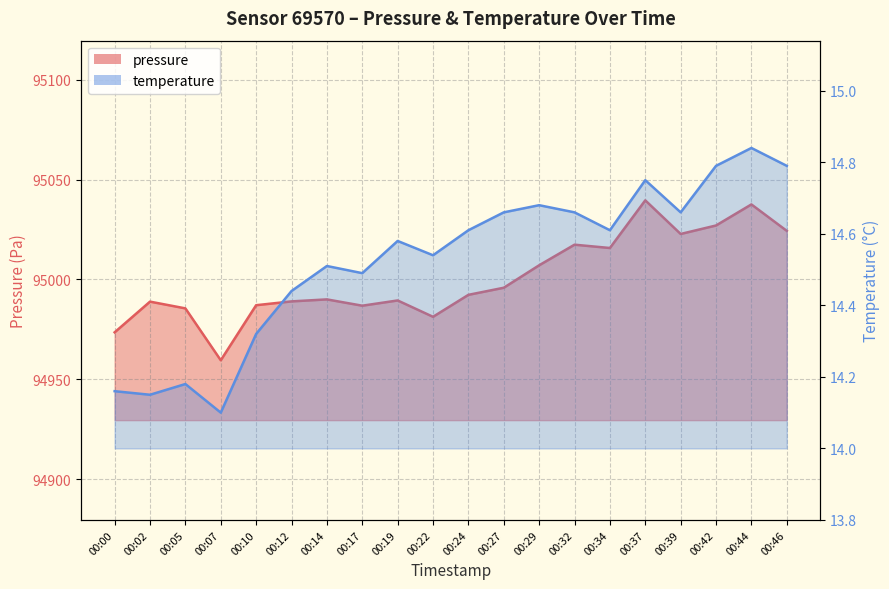

True or false: pressure has more than 0 interior local peaks.

True